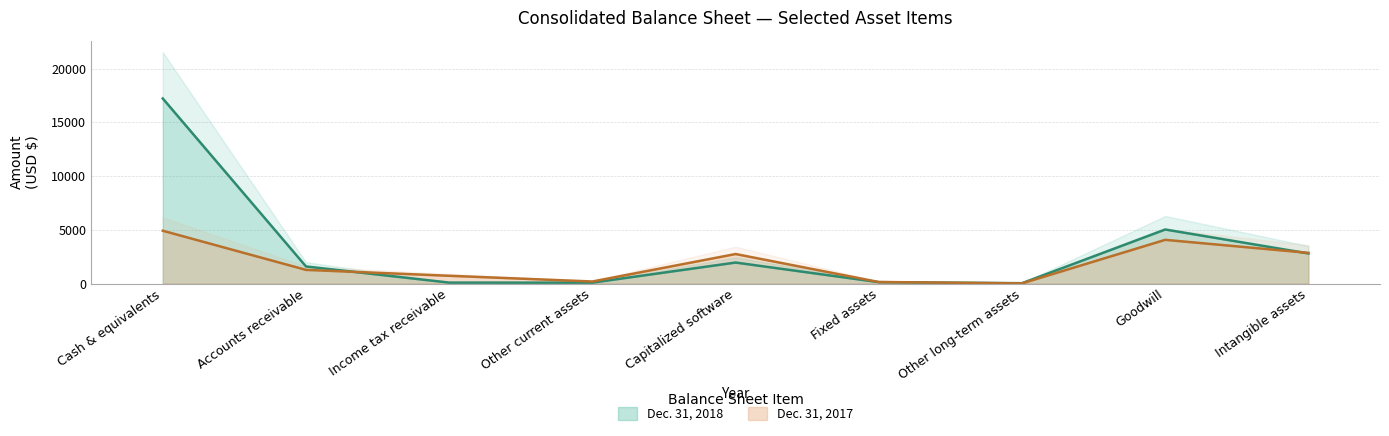

List the series in order of their peak value, lowest first.

Dec. 31, 2017, Dec. 31, 2018